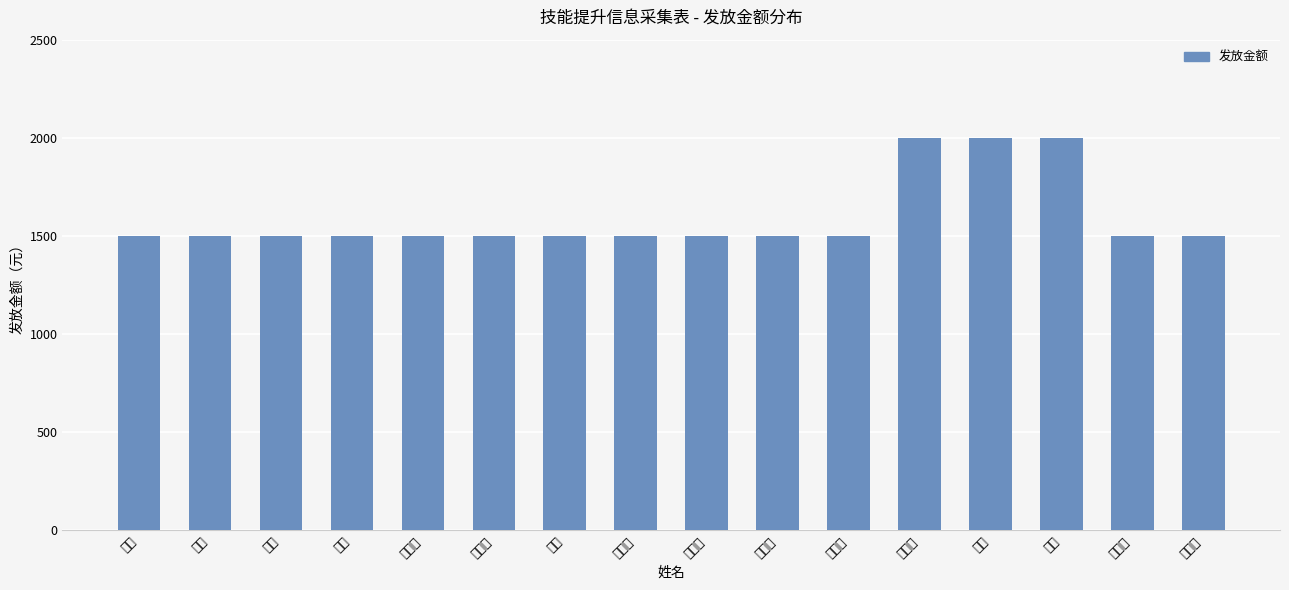

At which category does the chart reach its peak across all series?

袁玉广